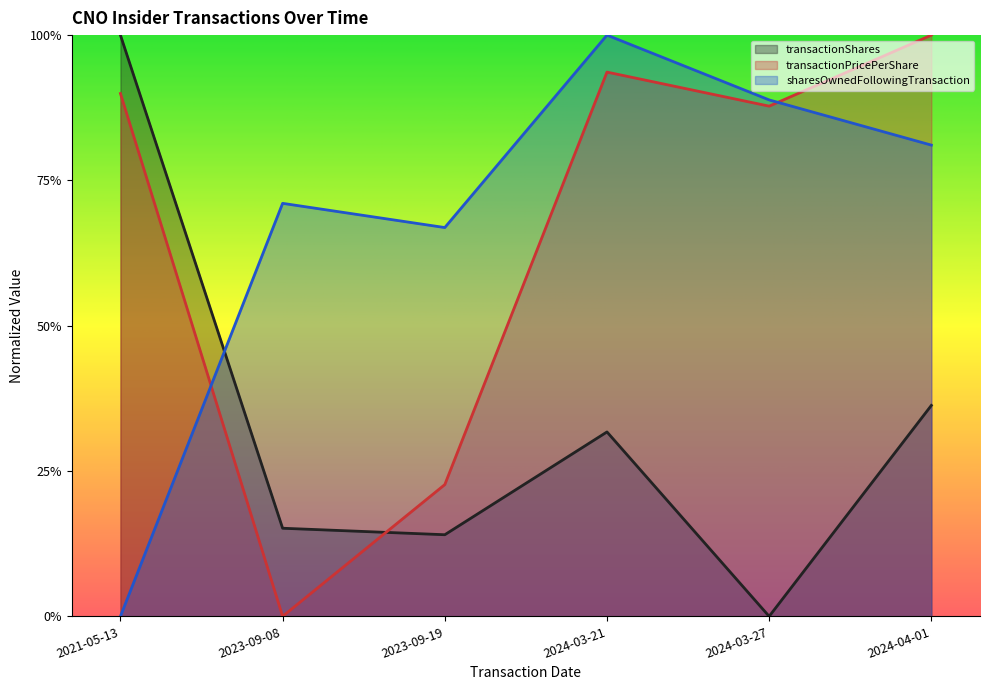

The sharesOwnedFollowingTransaction series shows 1.0 at 2024-03-21. True or false?

True